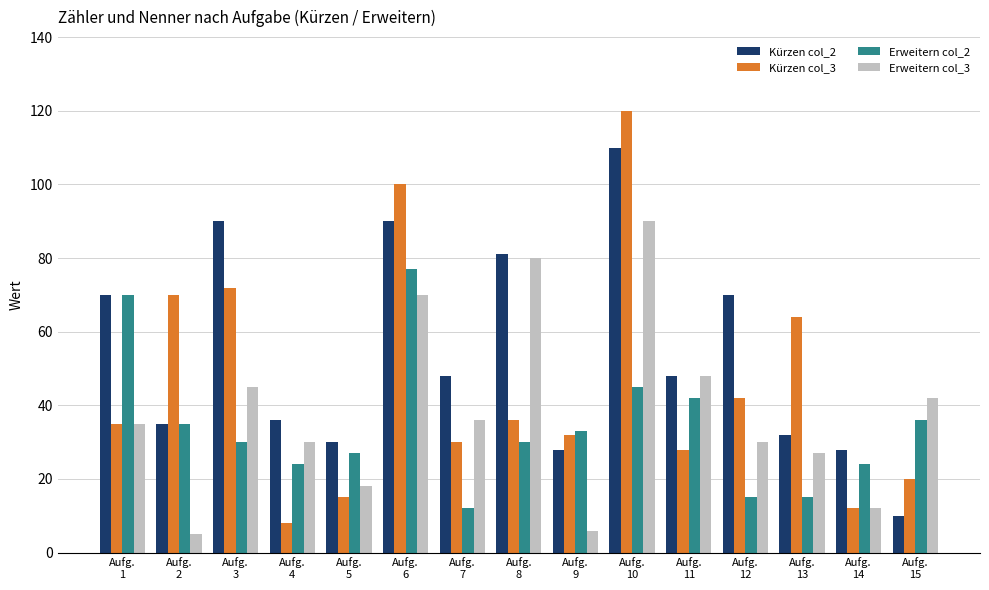

How many groups of bars are there?

15